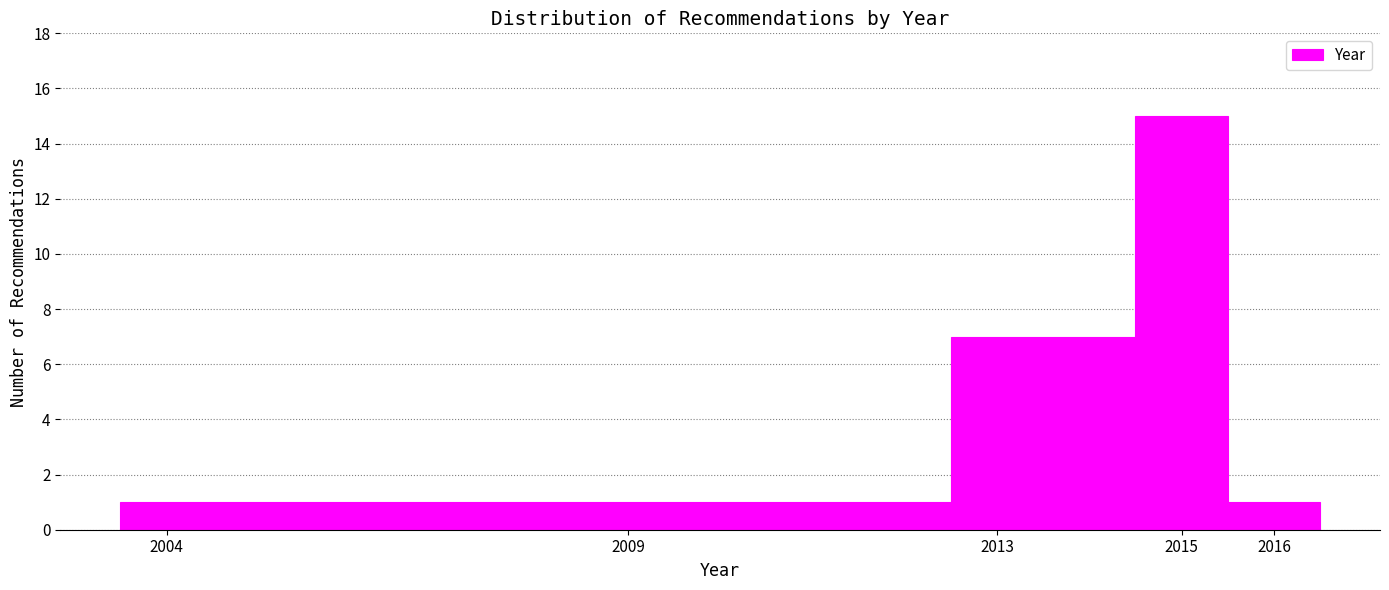

Which range on the x-axis has the tallest bar?

2014.5 to 2015.5